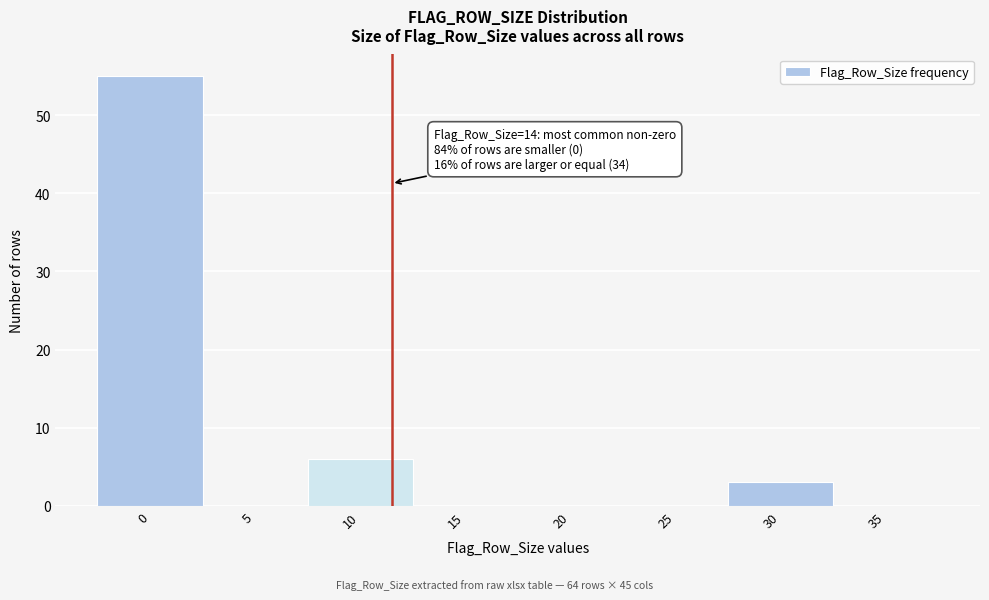

Reading left to right, extract all data points from this chart.

0=55	5=0	10=6	15=0	20=0	25=0	30=3	35=0